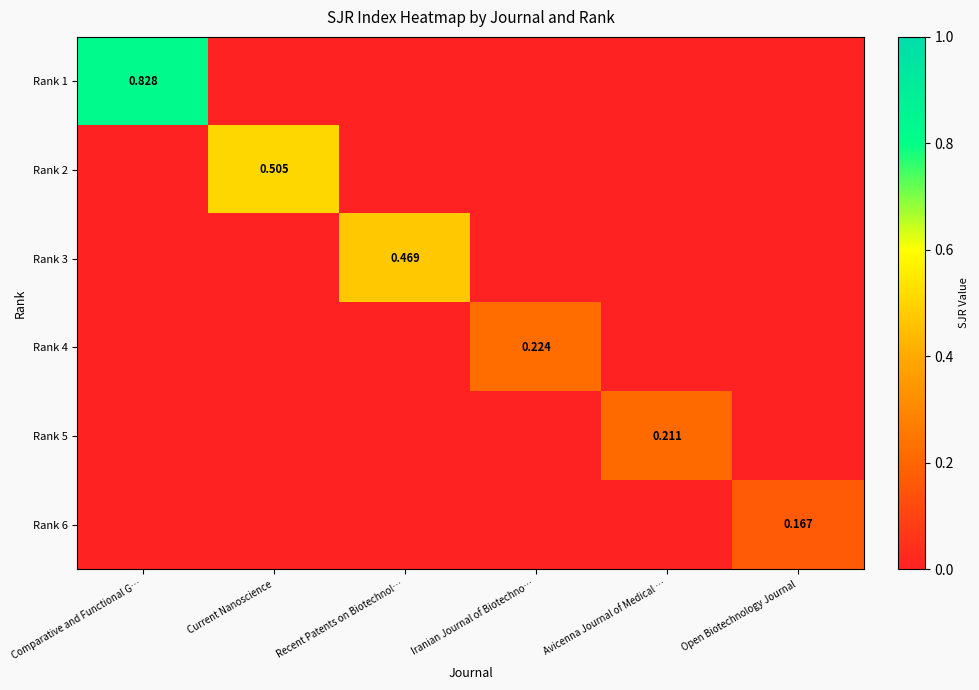

Which series has the largest range (max minus min)?

Rank 1